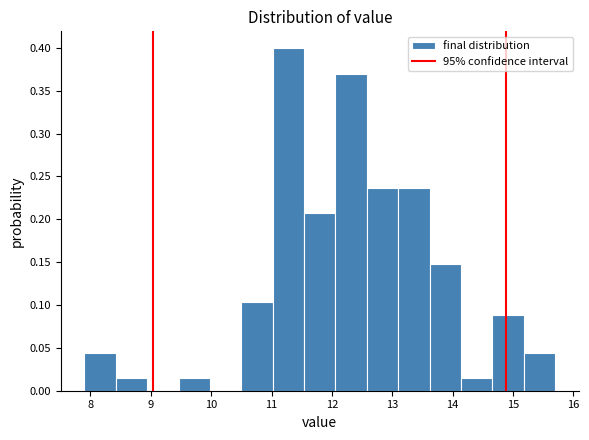

What is the height of the bar covering 11.54 to 12.06 on the x-axis? Neither the bar edges nor the heights are printed on the chart, so give them approximately, as read against the axes.

0.205